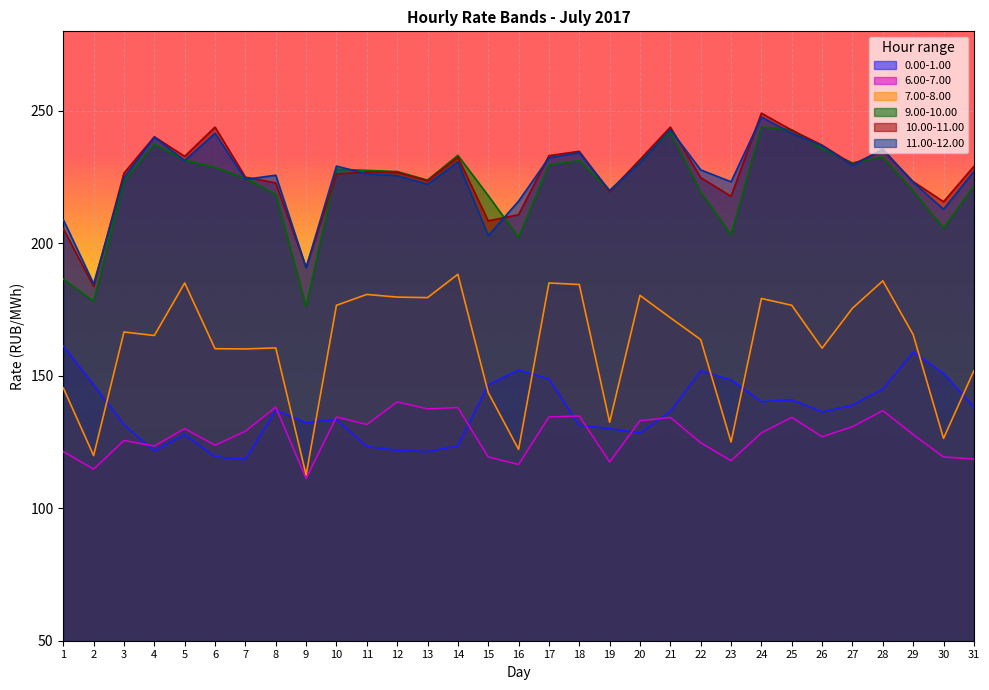

What is the sum of all 11.00-12.00 values?

6989.0